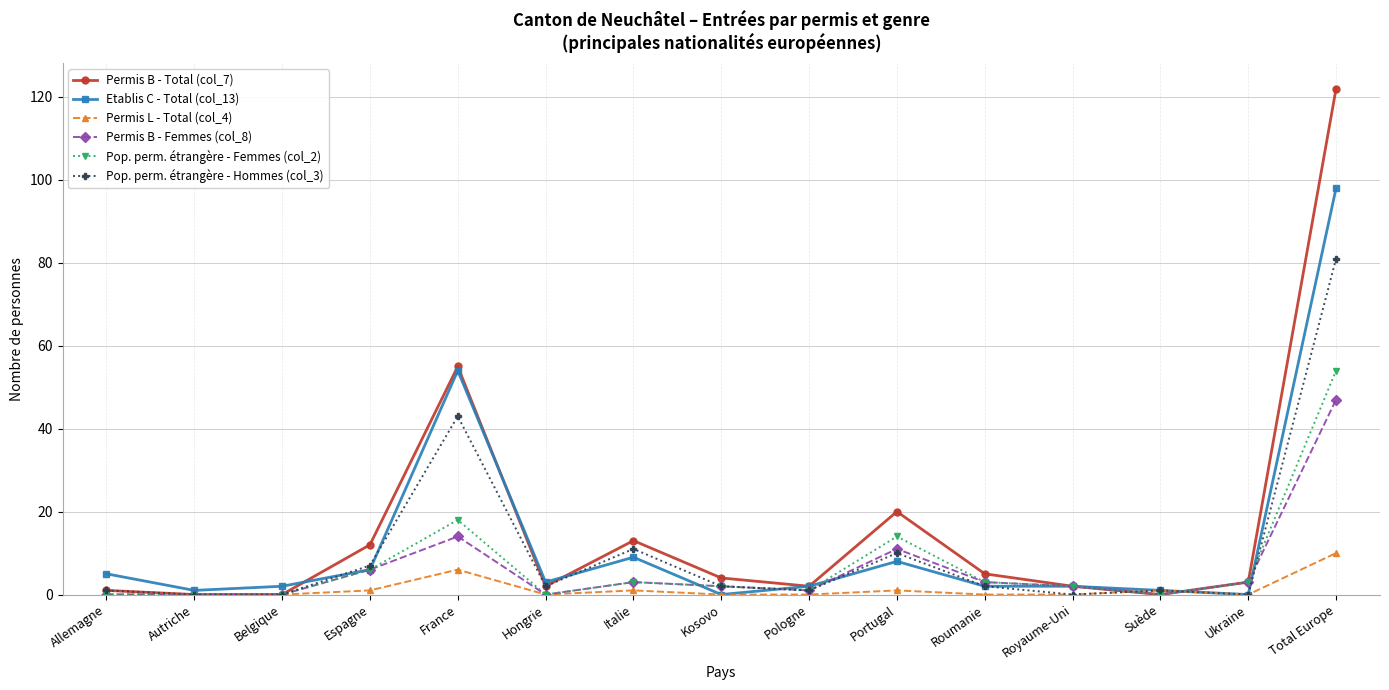

What is the sum of the Etablis C - Total (col_13) values at Ukraine and Italie?

9